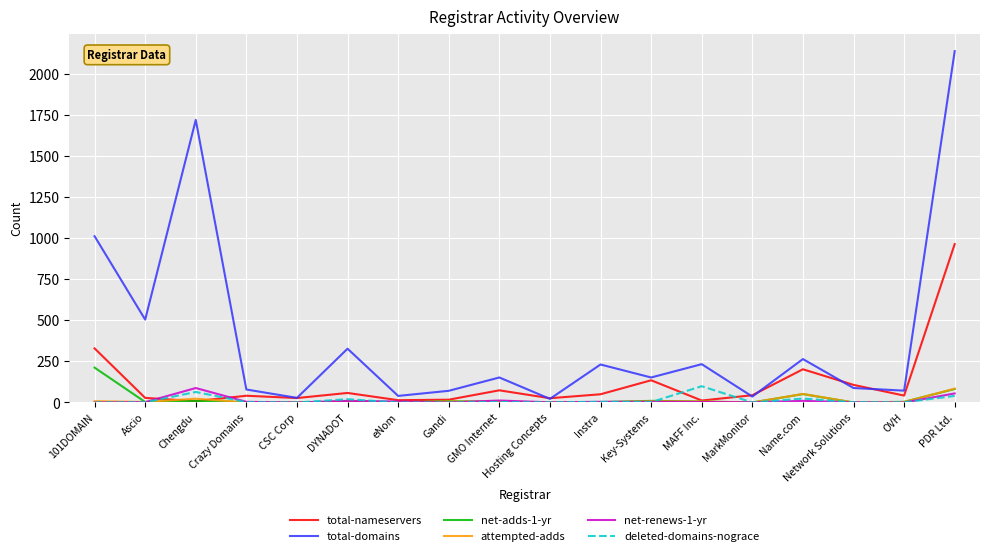

True or false: total-domains has a value of 355 at Name.com.

False